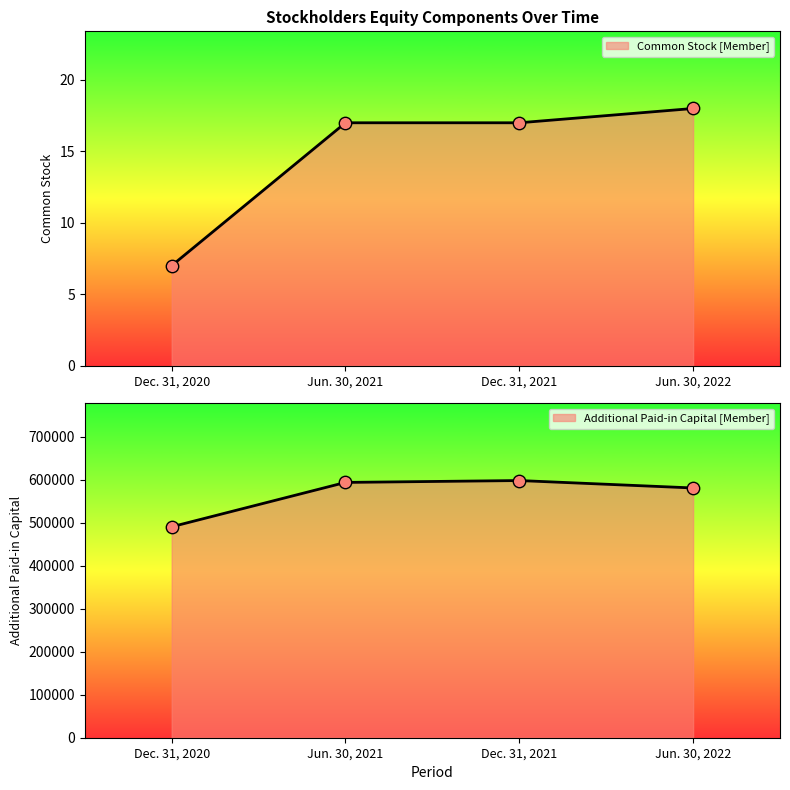

What is the total value across all series at Jun. 30, 2022?

580472